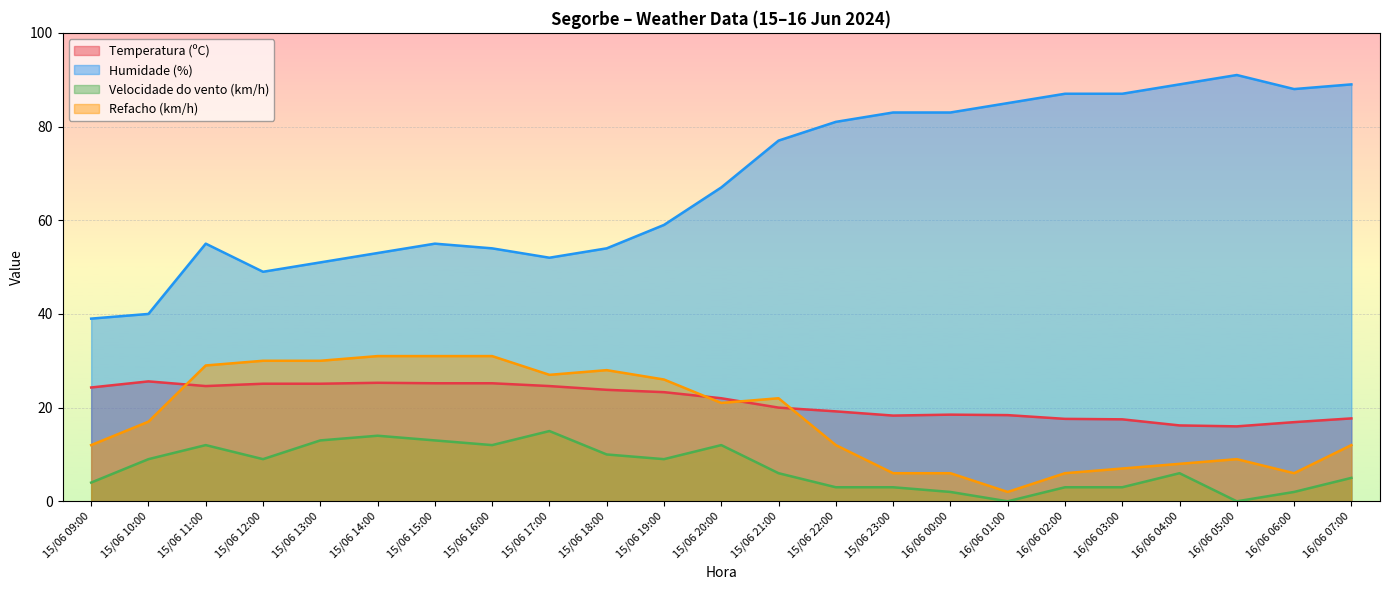

How many data points in Temperatura (ºC) are less than 22?

11